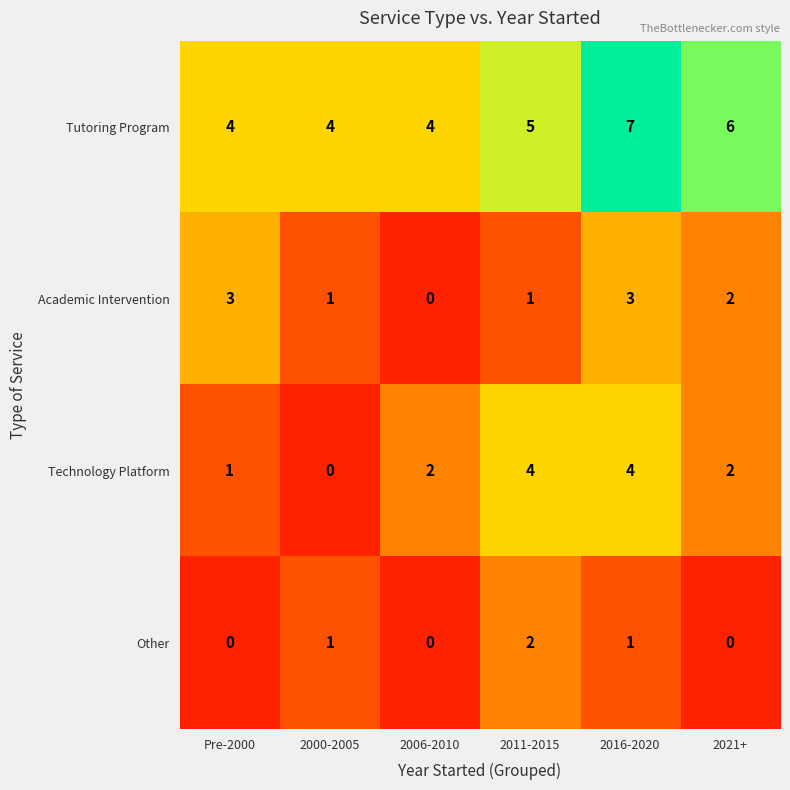

What is the sum of all Other values?

4